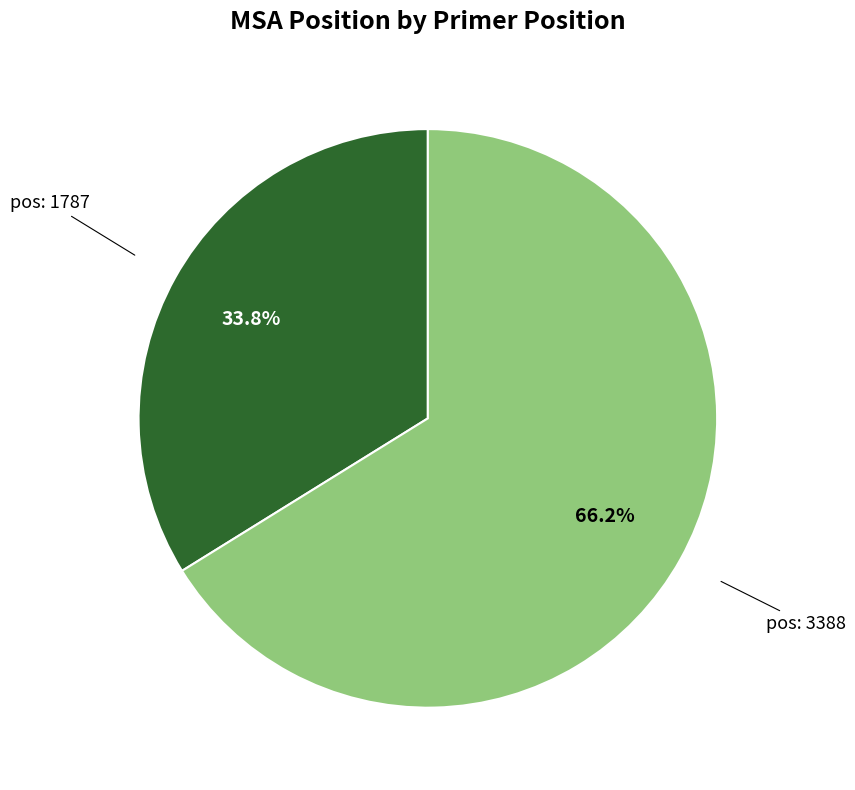

To the nearest percent, what is the difference between the largest and smallest slice percentages?

32%